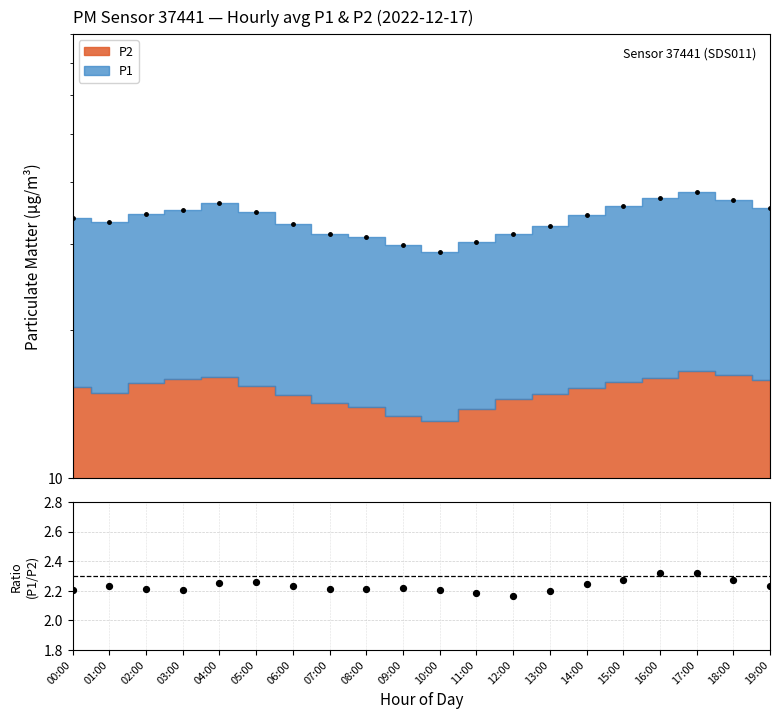

Approximately how many times larger is the value at 13:00 compared to 01:00?

1.0